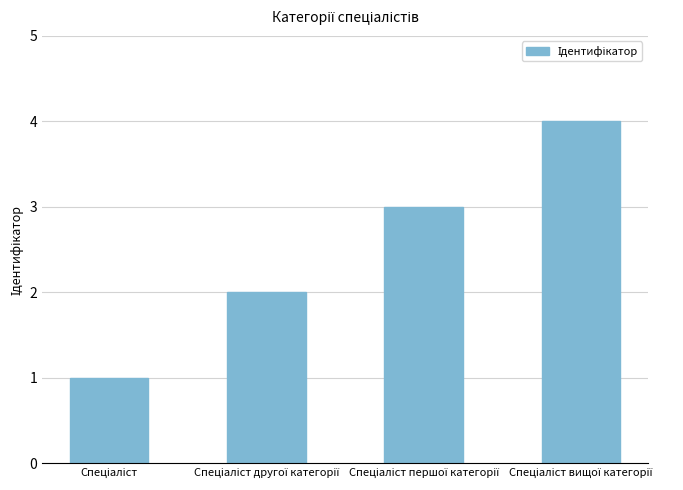

What is the sum of all values?

10